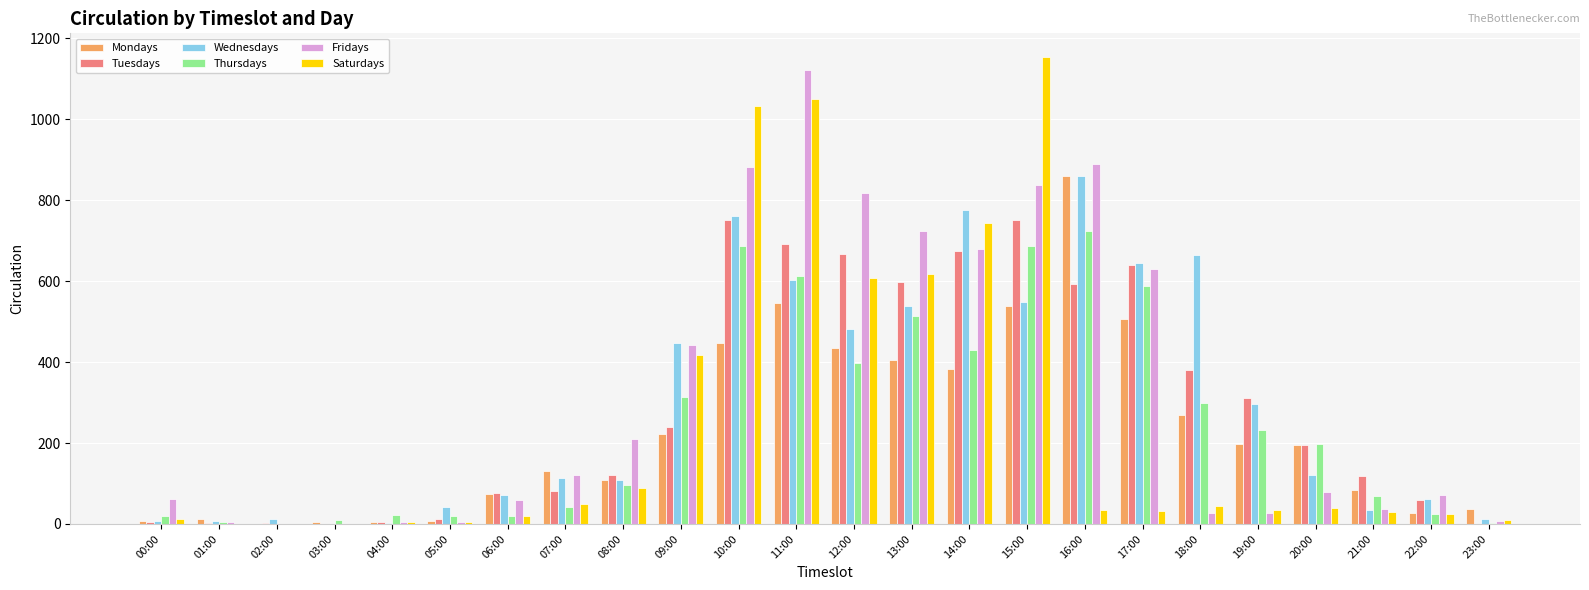

What is the spread (max minus min) of values at 14:00?

392